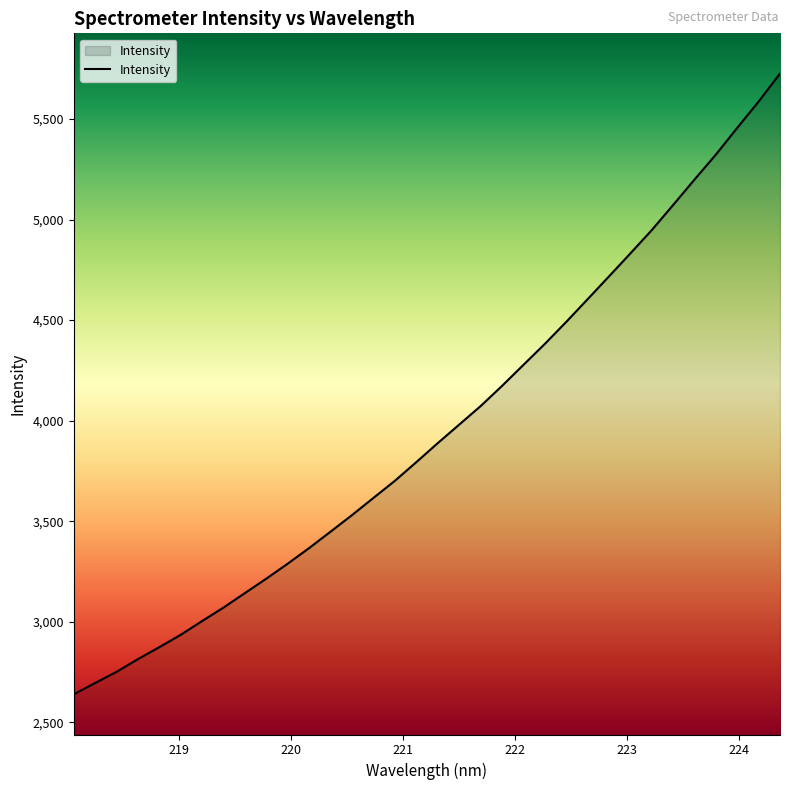

How many lines are shown in the chart?

1